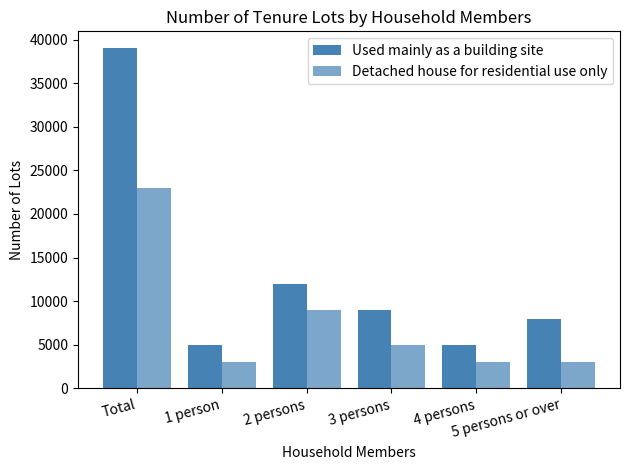

Reading left to right, transcribe all the data shown in this chart.

Used mainly as a building site: 39000	5000	12000	9000	5000	8000
Detached house for residential use only: 23000	3000	9000	5000	3000	3000